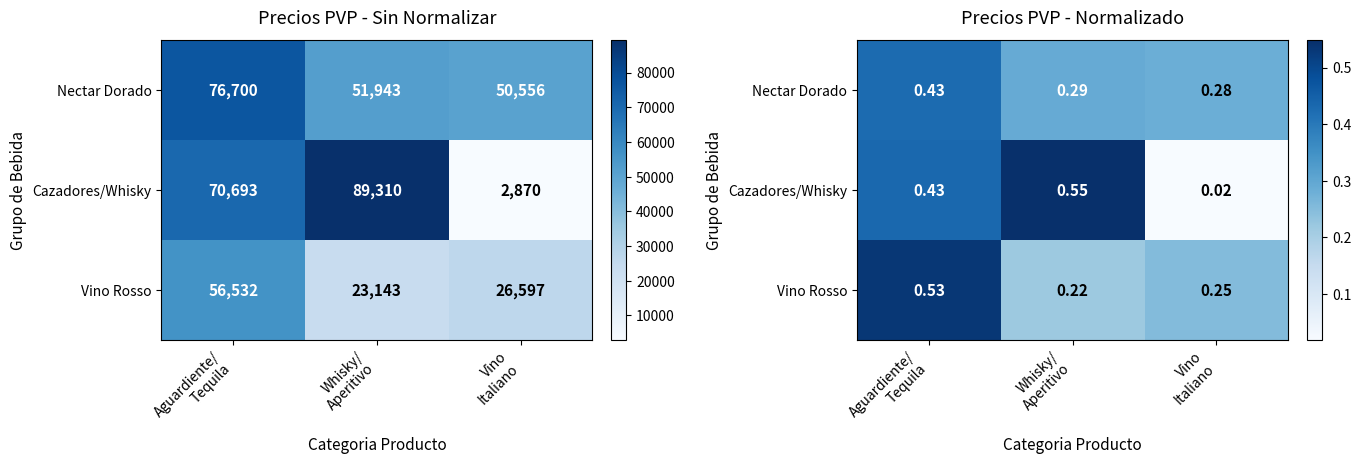

What is the sum of the Cazadores/Whisky values at Aguardiente/ Tequila and Vino Italiano?

0.5